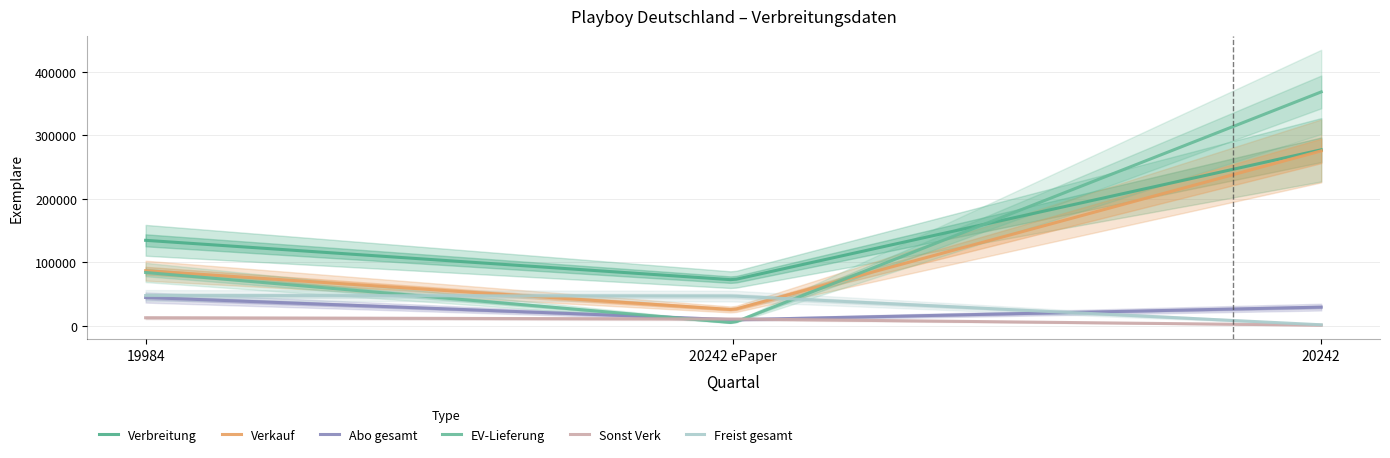

At 20242 ePaper, list the series in order from largest to smallest.

Verbreitung, Freist gesamt, Verkauf, Sonst Verk, Abo gesamt, EV-Lieferung